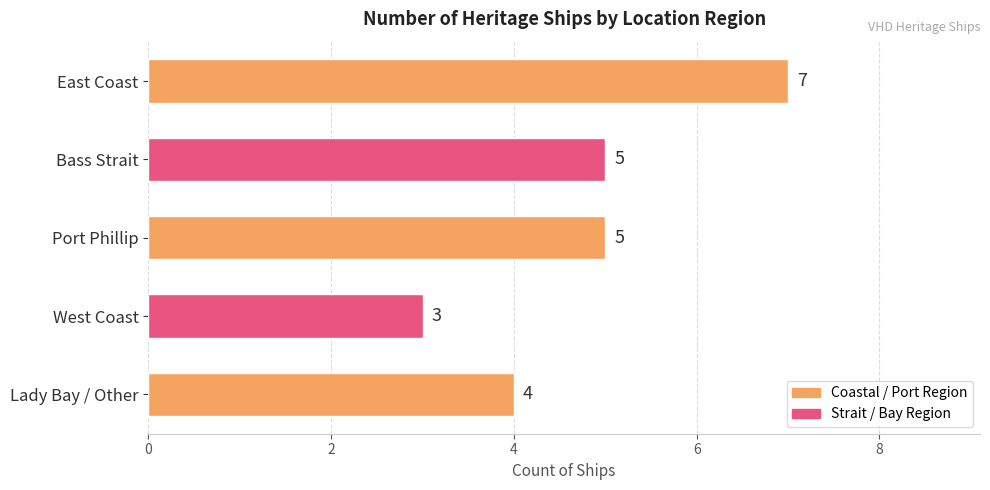

What is the greatest value displayed?

7